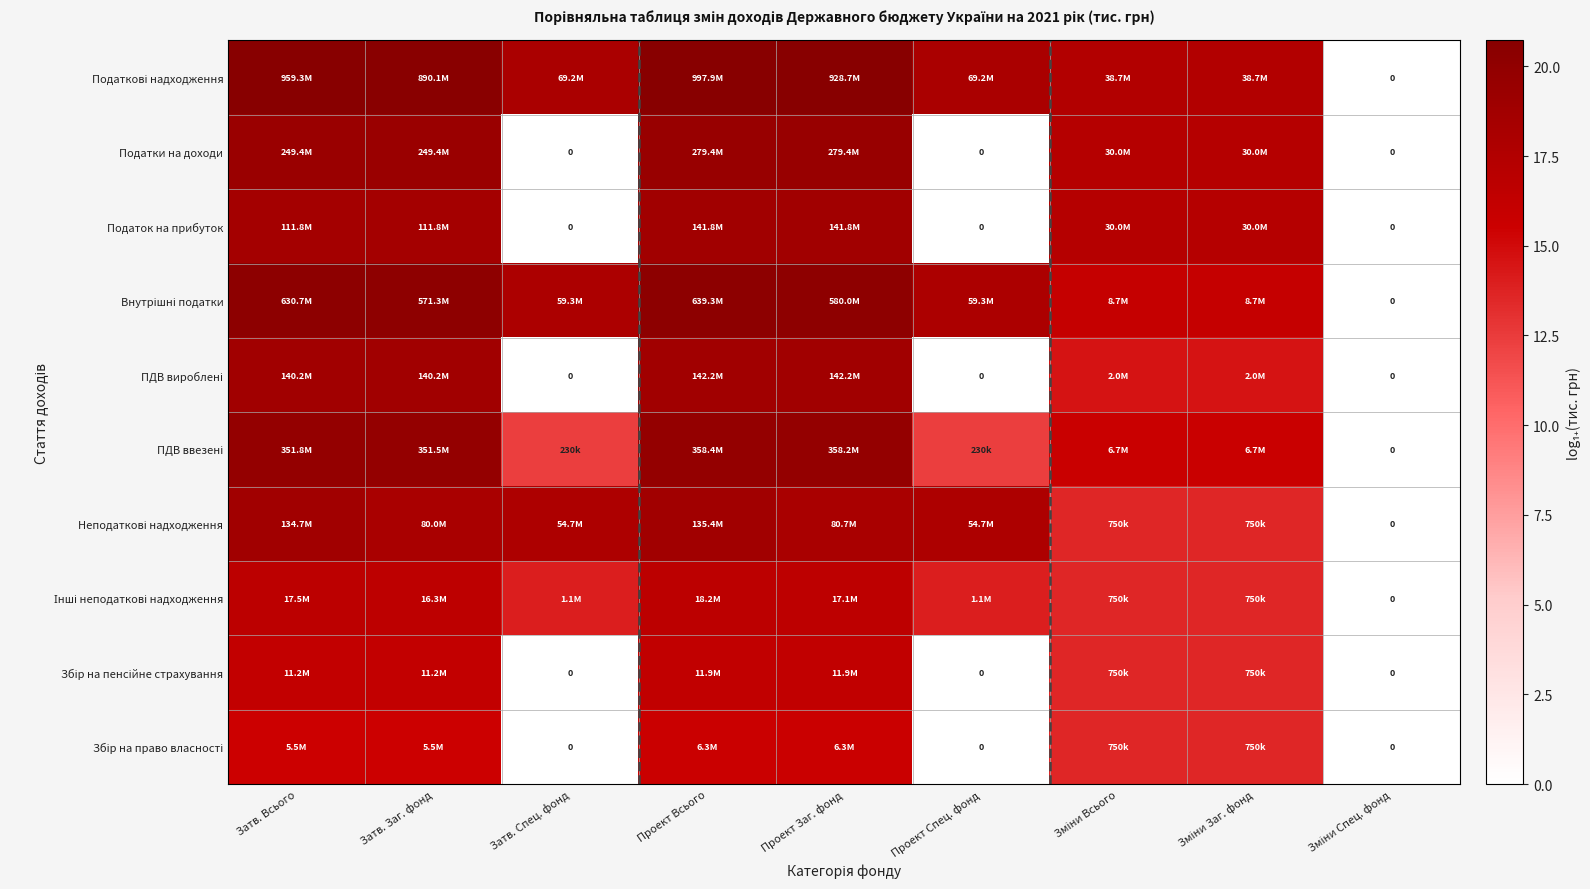

How many positive values does the Податкові надходження series have?

8